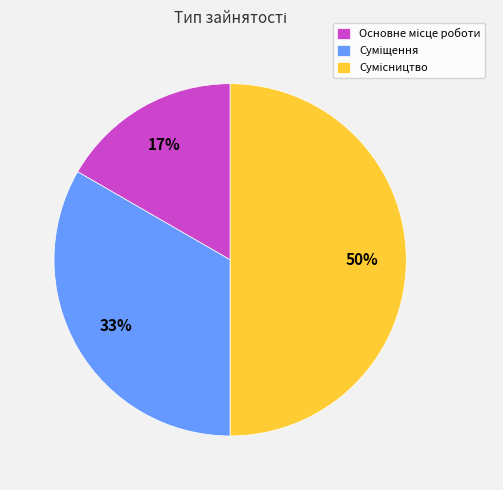

To the nearest percent, what is the difference between the largest and smallest slice percentages?

33%